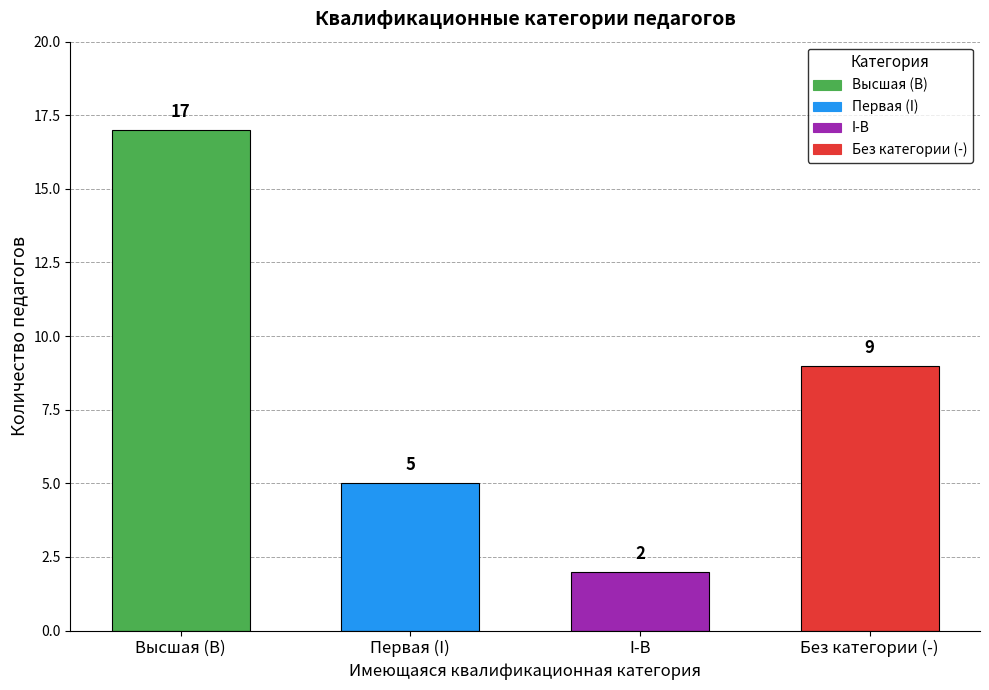

What is the approximate value at I, to the nearest 5?

5